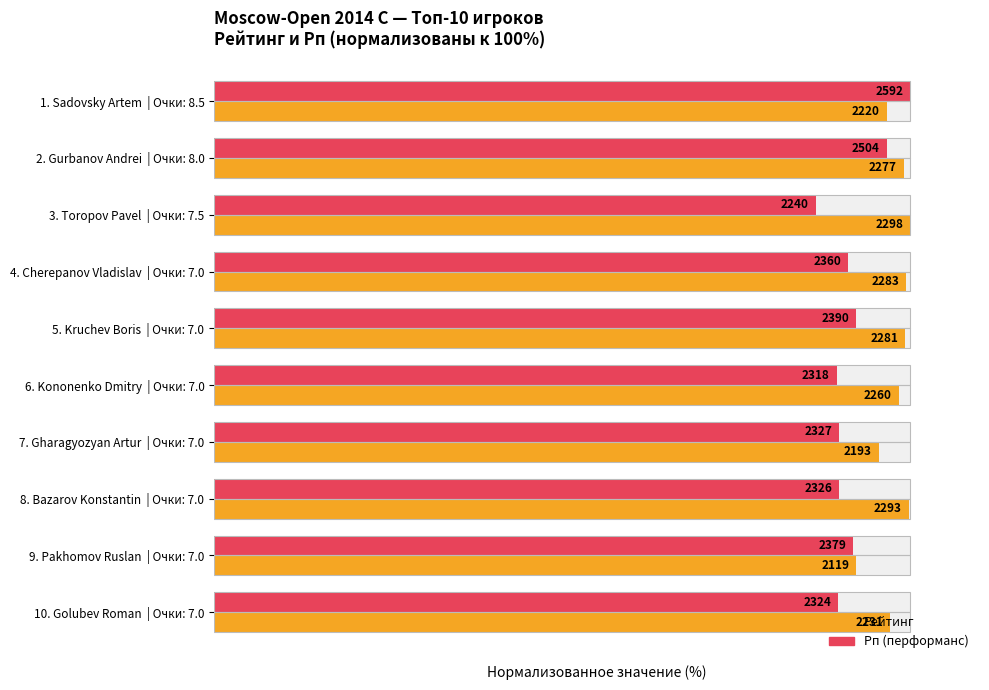

Between 1 and 3, which is larger?

3